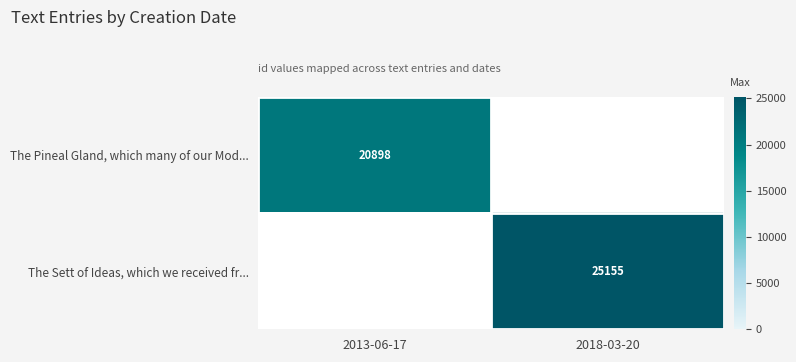

True or false: The Pineal Gland, which many of our Mod... has a value of 4604 at 2013-06-17.

False